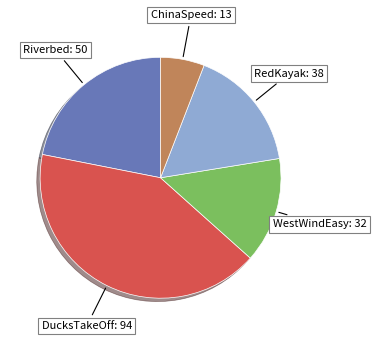

Is there a majority slice in this chart?

No